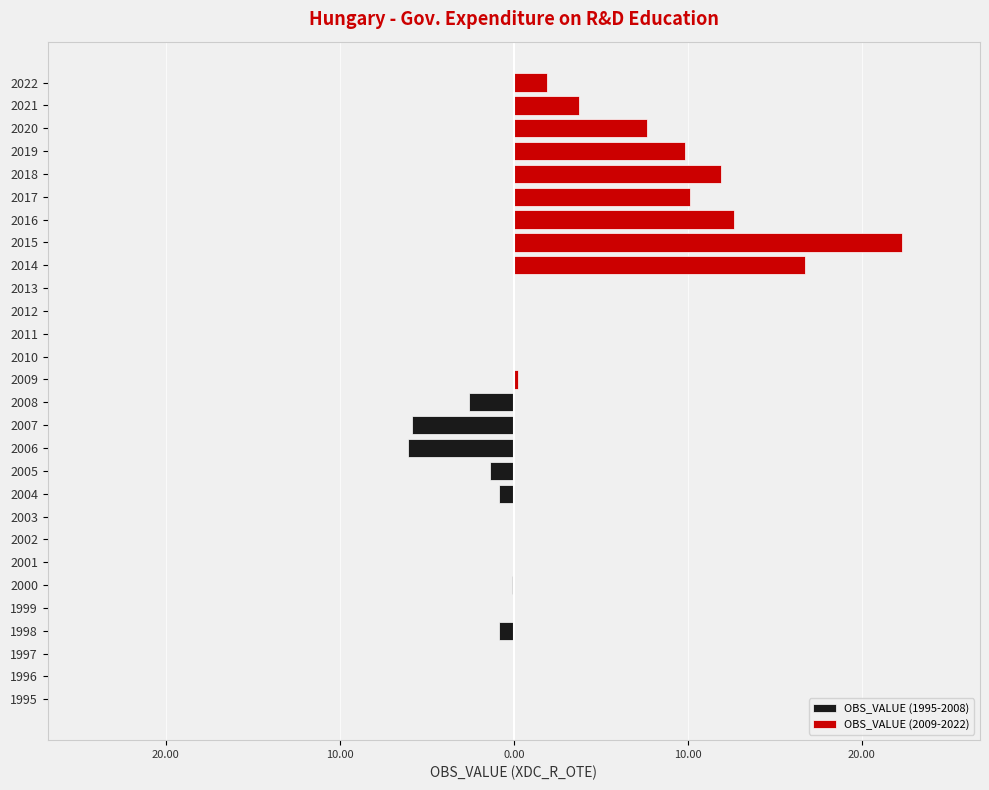

Reading right to left, transcribe all the data shown in this chart.

OBS_VALUE (1995-2008): -2.6	-5.8	-6.1	-1.4	-0.9	0.0	0.0	0.0	-0.1	-0.1	-0.9	-0.0	0.0	-0.0
OBS_VALUE (2009-2022): 1.9	3.7	7.6	9.8	11.9	10.1	12.7	22.3	16.7	0.0	0.0	0.0	0.0	0.2